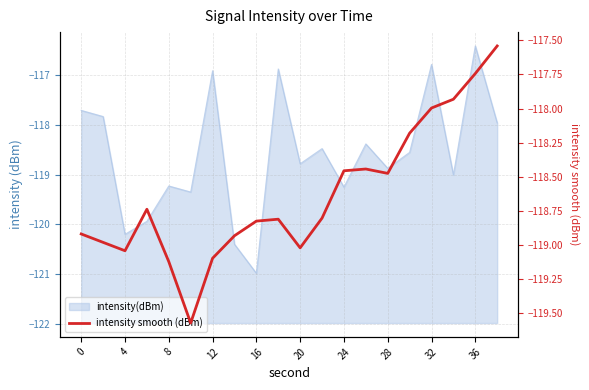

True or false: the data has more than 0 interior local peaks.

True